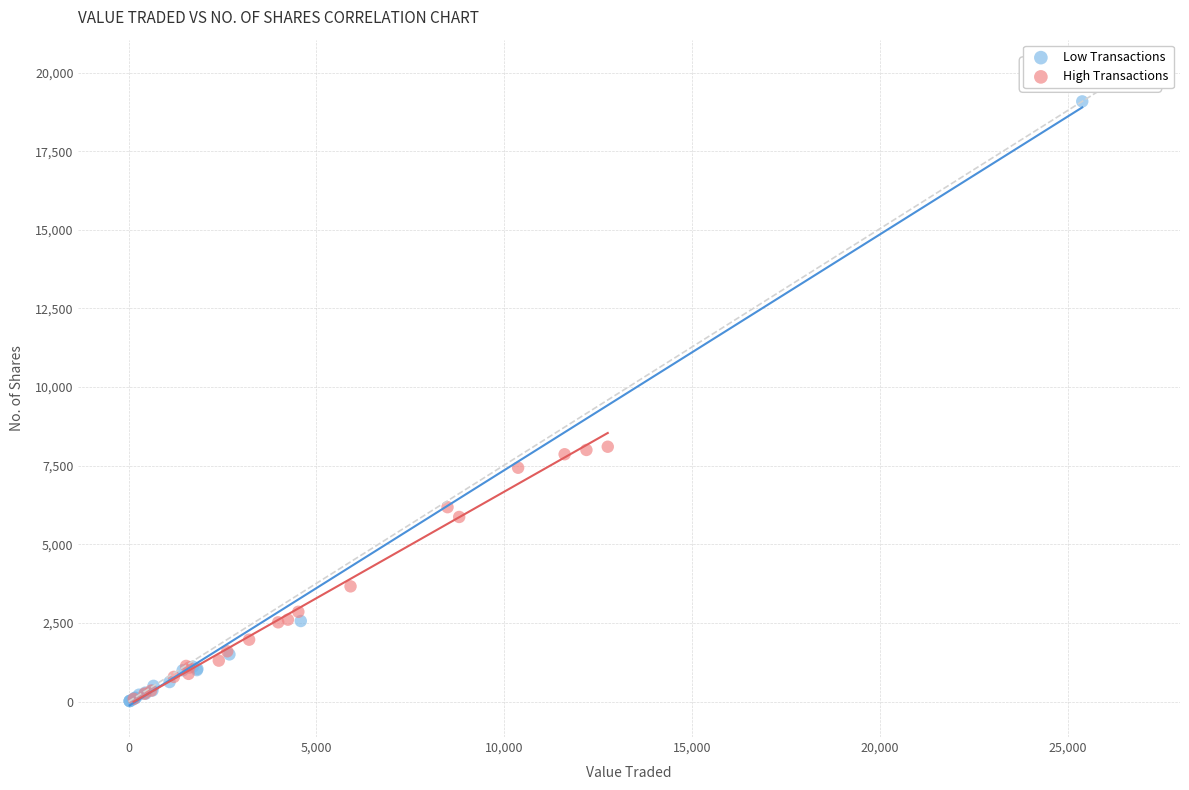

Which series reaches the maximum Y coordinate?

Low Transactions